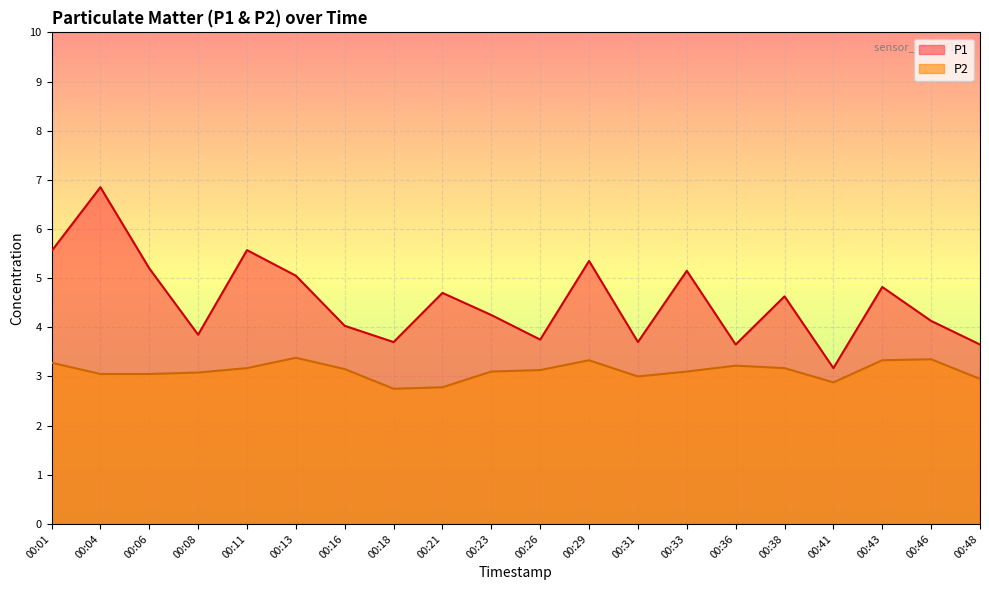

What is the value of the P1 point at the 20th from the left?

3.6